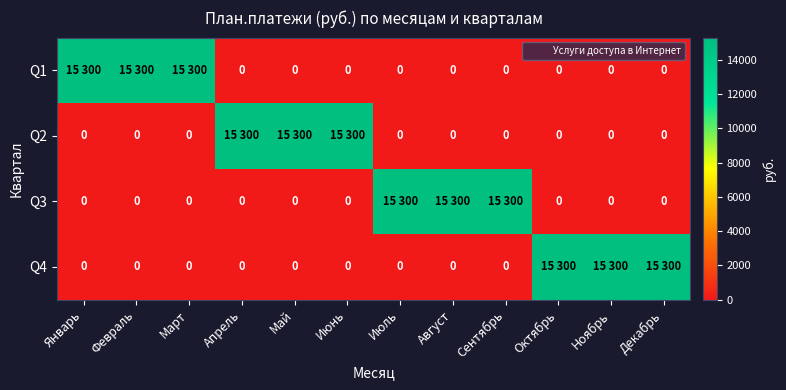

The Q4 series shows 0 at Июнь. True or false?

True